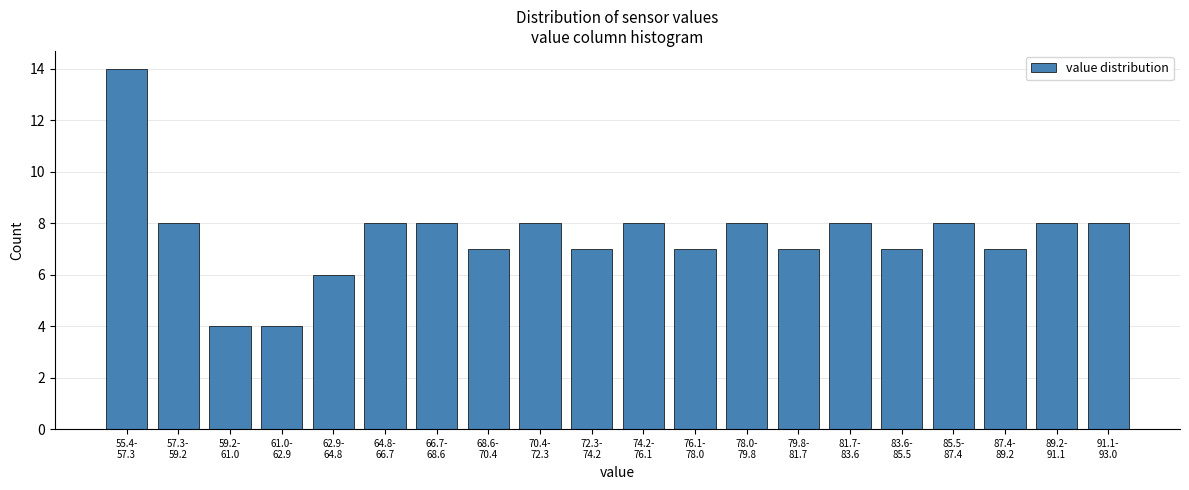

Reading right to left, transcribe all the data shown in this chart.

8	8	7	8	7	8	7	8	7	8	7	8	7	8	8	6	4	4	8	14